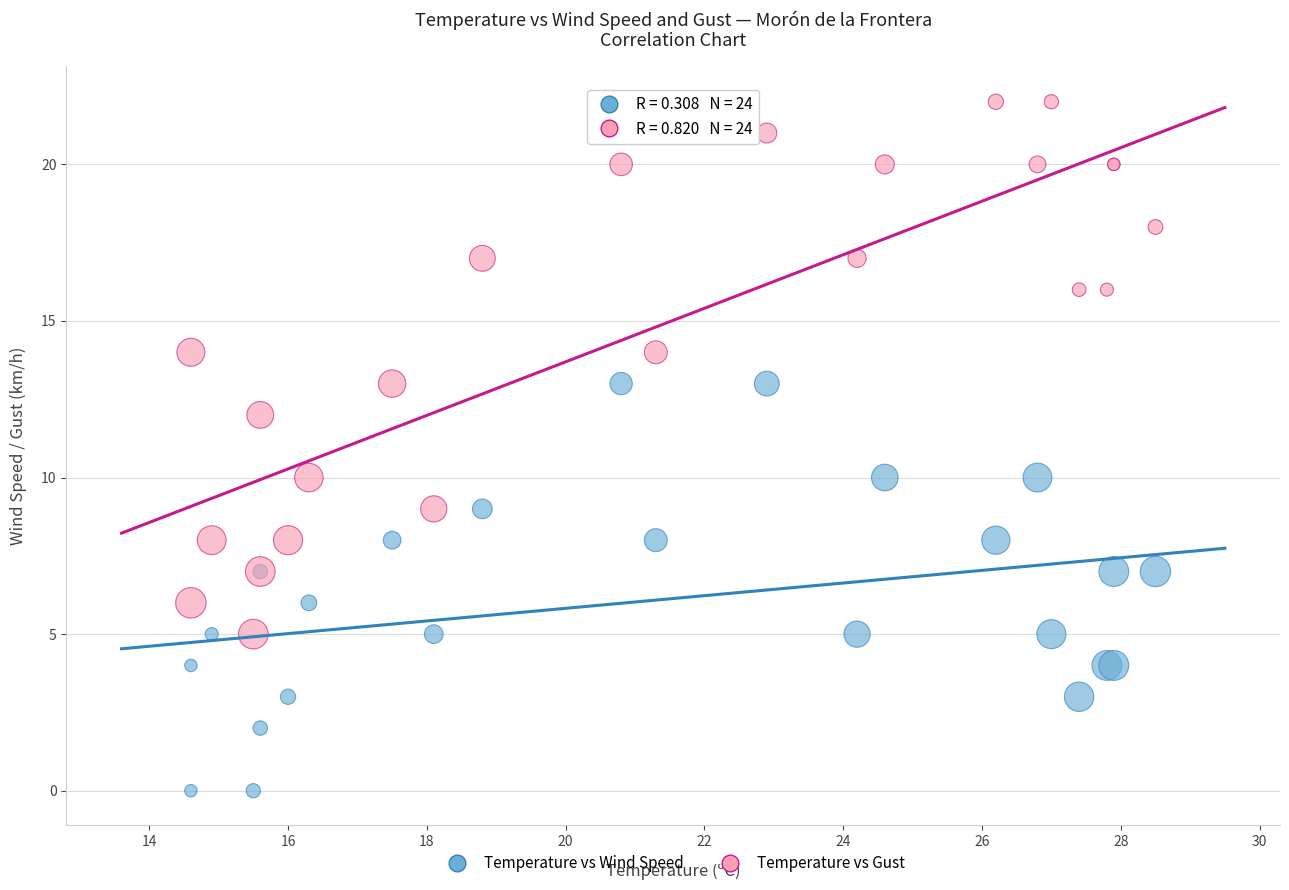

Which series contains the lowest Y value?

Temperature vs Wind Speed